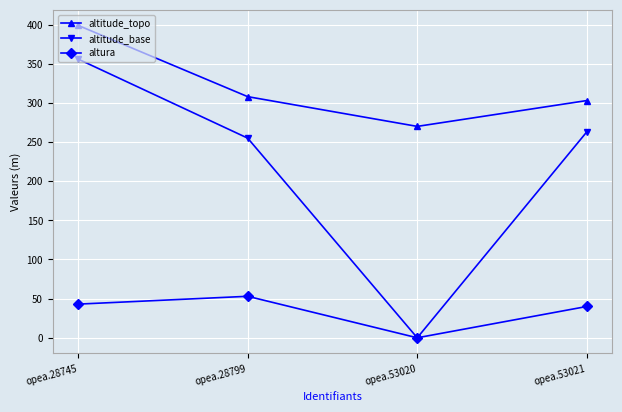

What is the maximum value shown in the chart?

399